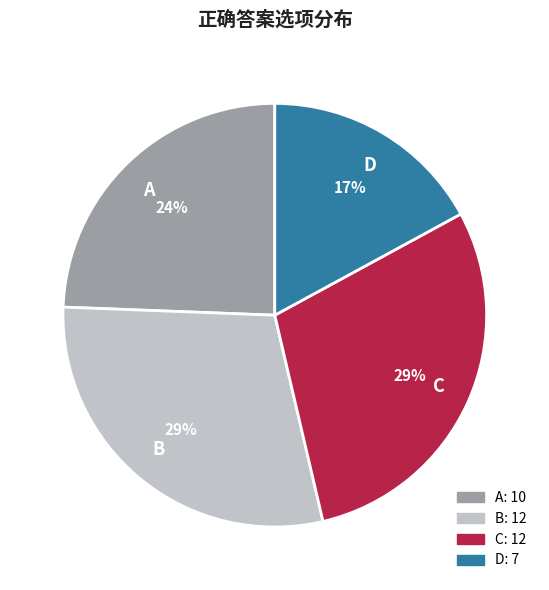

To the nearest percent, what portion does C represent?

29%